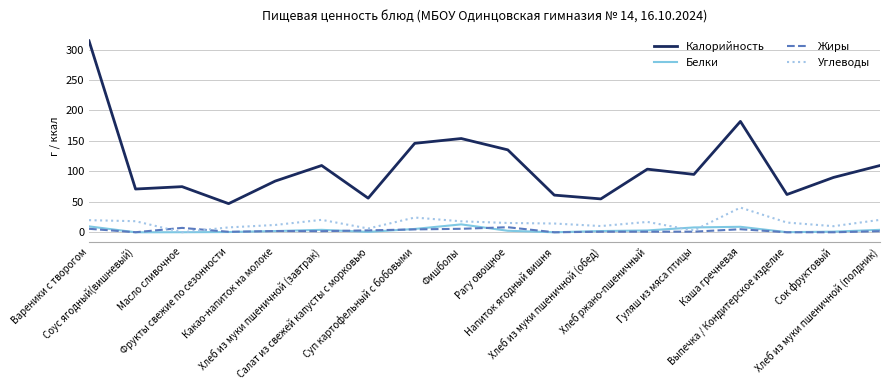

Does the chart have visible grid lines?

Yes